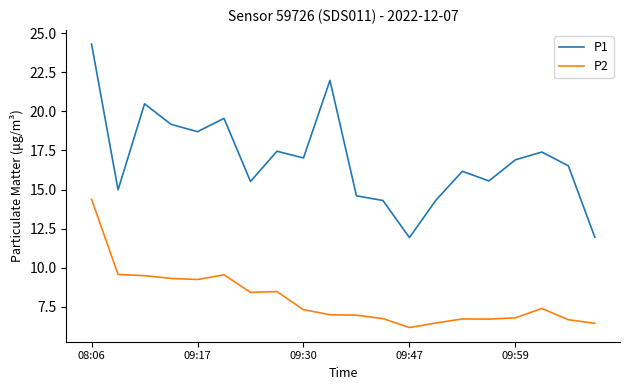

Rank the series by their average value, from highest to lowest.

P1, P2